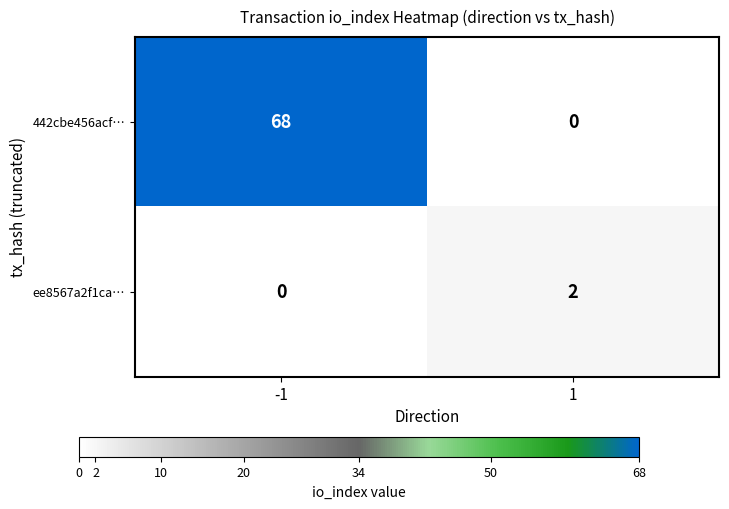

Which series changed the most between -1 and 1?

442cbe456acf…